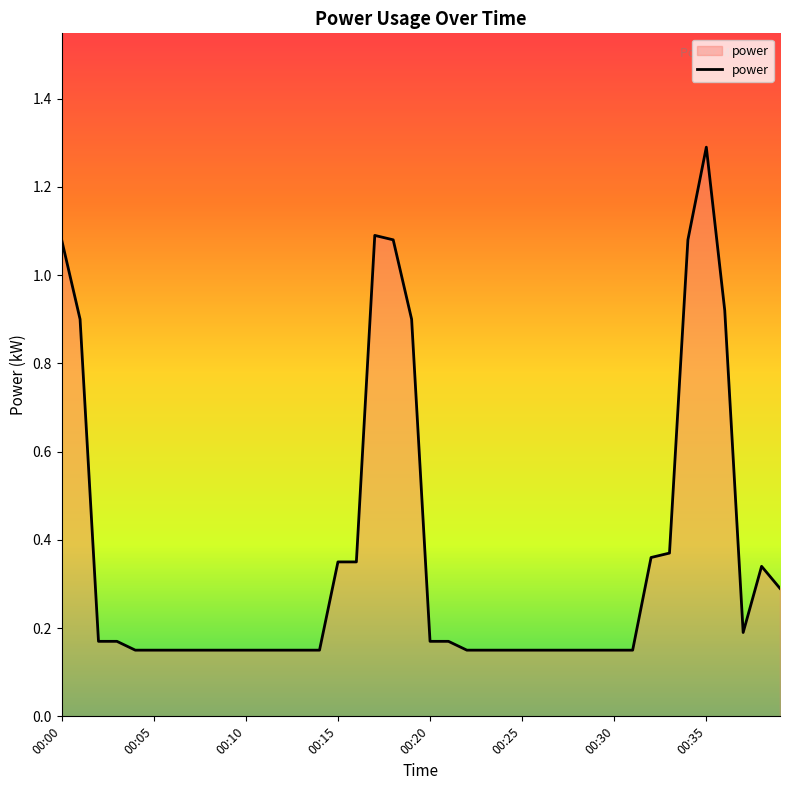

What is the maximum value shown in the chart?

1.3